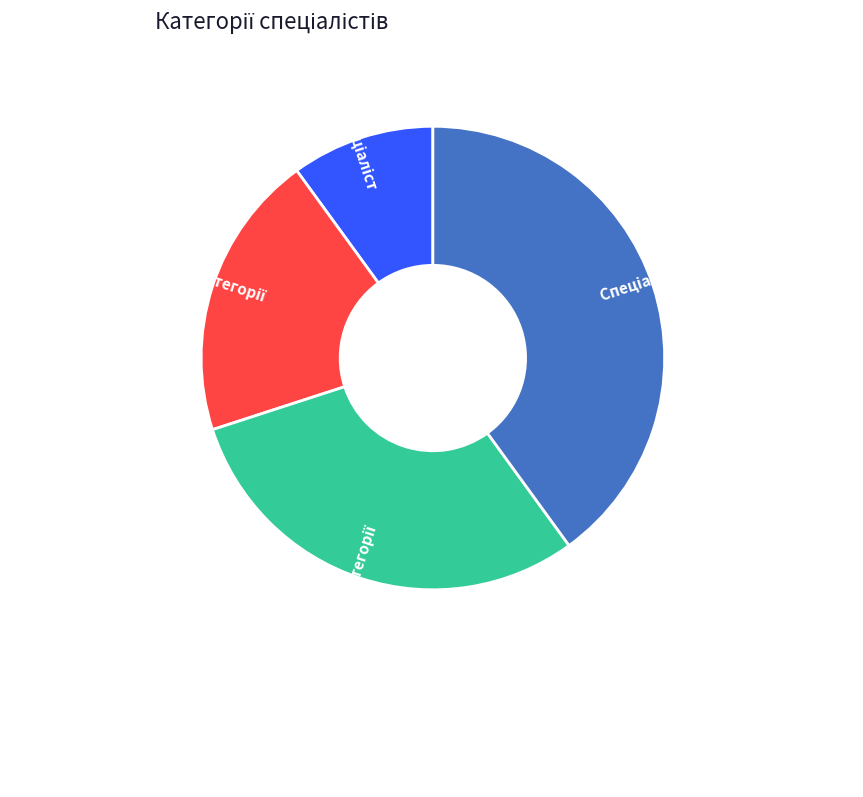

Does any single category account for the majority?

No